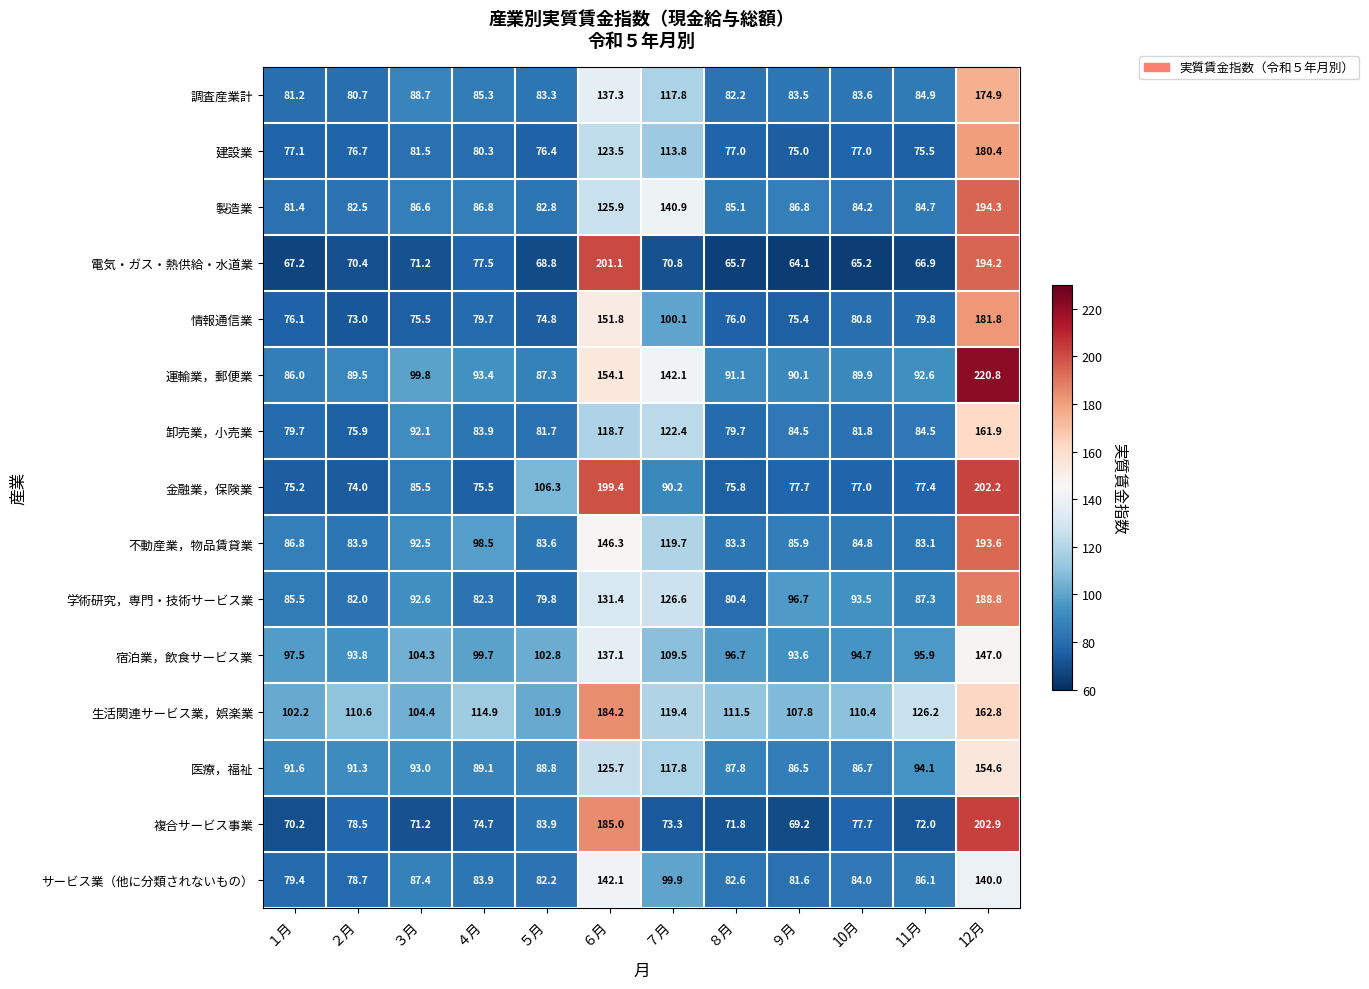

How many data points does each series have?

12